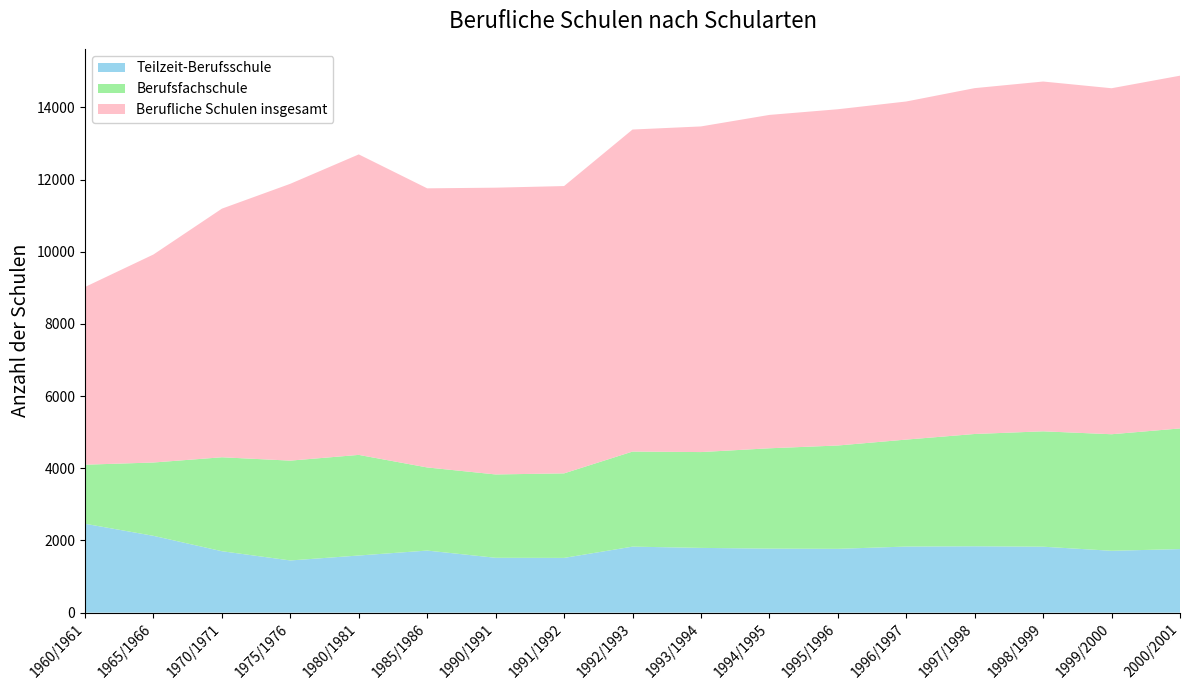

Reading left to right, transcribe all the data shown in this chart.

Teilzeit-Berufsschule: 1960/1961=2463	1965/1966=2128	1970/1971=1702	1975/1976=1446	1980/1981=1583	1985/1986=1720	1990/1991=1520	1991/1992=1517	1992/1993=1829	1993/1994=1794	1994/1995=1774	1995/1996=1768	1996/1997=1831	1997/1998=1839	1998/1999=1827	1999/2000=1714	2000/2001=1761
Berufsfachschule: 1960/1961=1636	1965/1966=2032	1970/1971=2603	1975/1976=2766	1980/1981=2788	1985/1986=2303	1990/1991=2309	1991/1992=2342	1992/1993=2634	1993/1994=2655	1994/1995=2780	1995/1996=2863	1996/1997=2964	1997/1998=3111	1998/1999=3197	1999/2000=3229	2000/2001=3343
Berufliche Schulen insgesamt: 1960/1961=4924	1965/1966=5763	1970/1971=6888	1975/1976=7670	1980/1981=8325	1985/1986=7733	1990/1991=7945	1991/1992=7960	1992/1993=8922	1993/1994=9022	1994/1995=9236	1995/1996=9316	1996/1997=9367	1997/1998=9582	1998/1999=9691	1999/2000=9586	2000/2001=9773